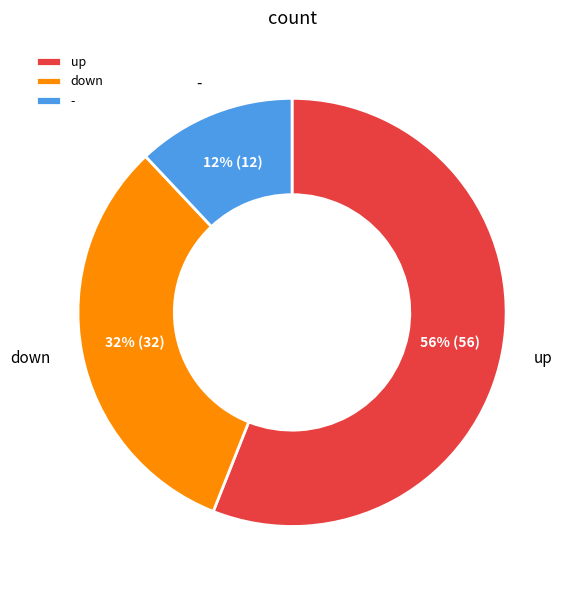

To the nearest percent, what percentage of the pie is down?

32%